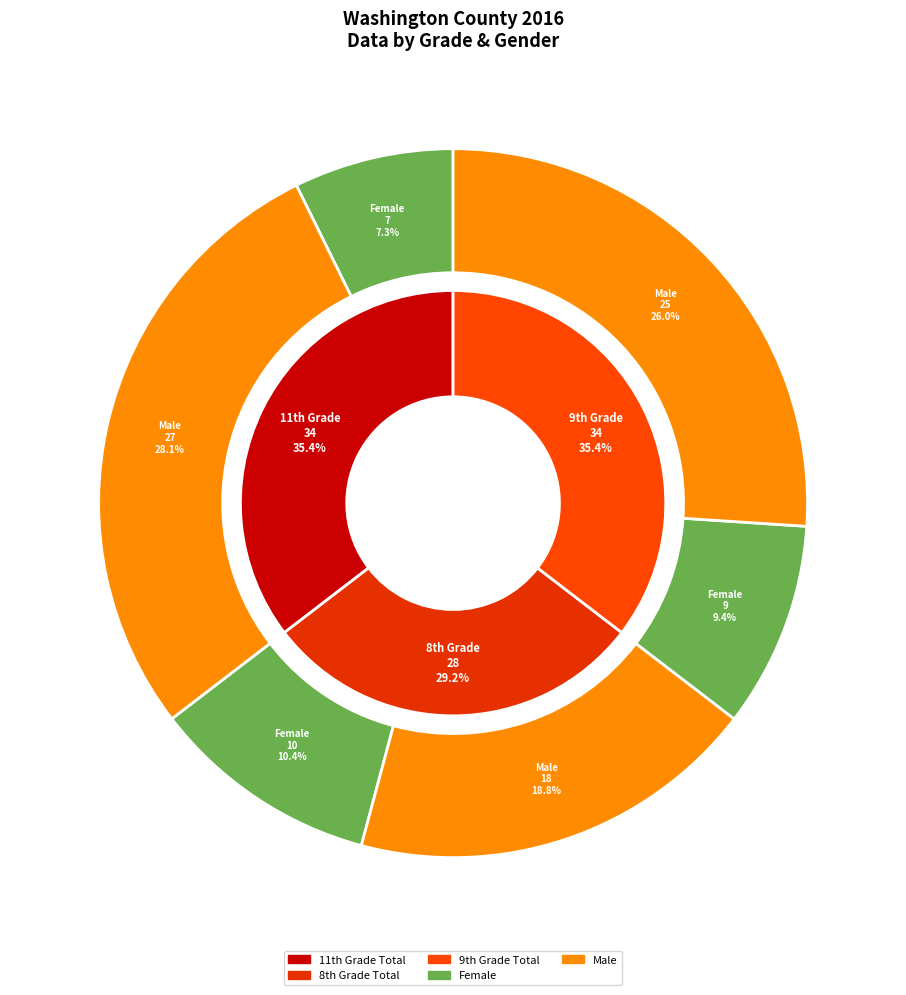

Which slice is the largest?

11th Grade